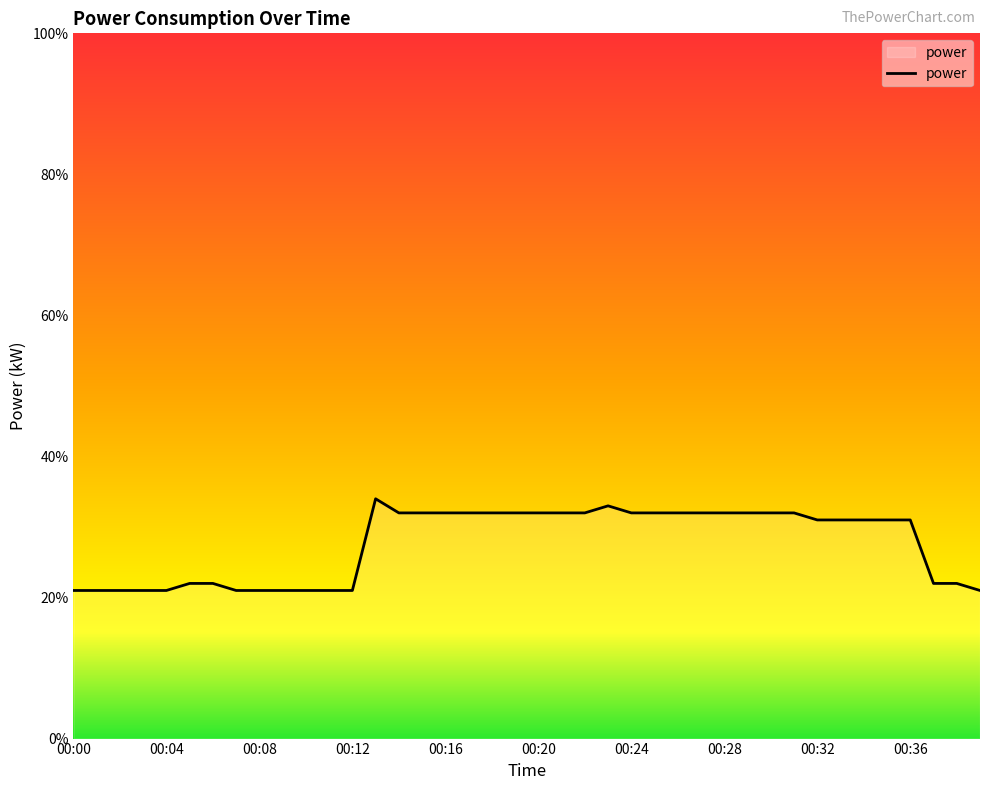

Does the chart display data point markers on the line(s)?

No